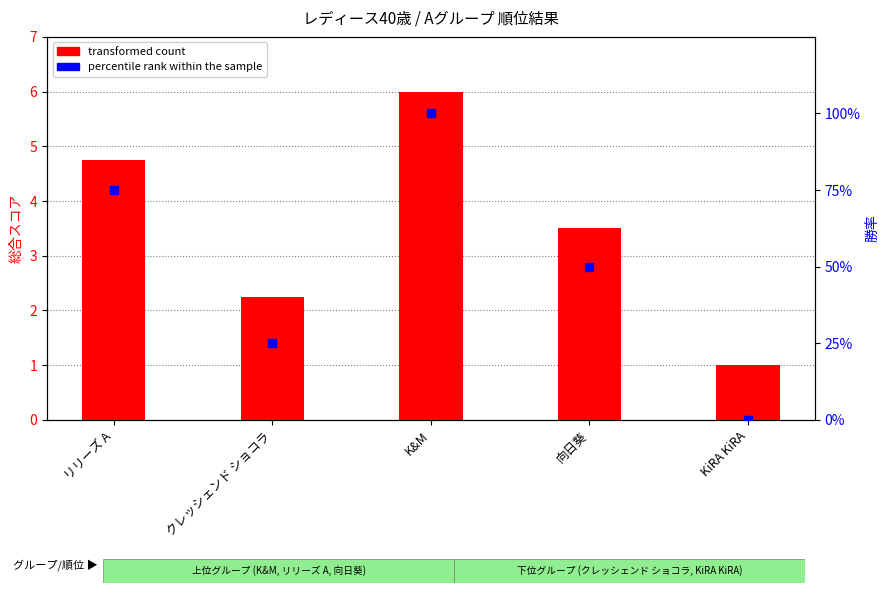

At which category is the sum across all series the highest?

K&M